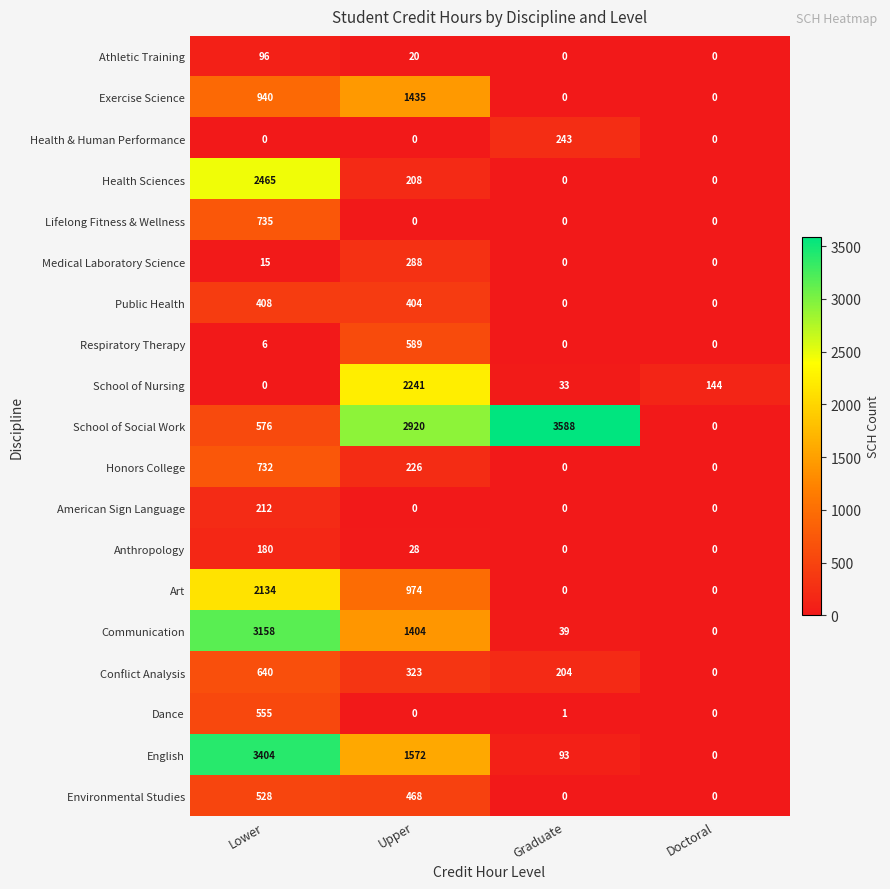

What is the difference between the maximum and minimum values in the Anthropology series?

180